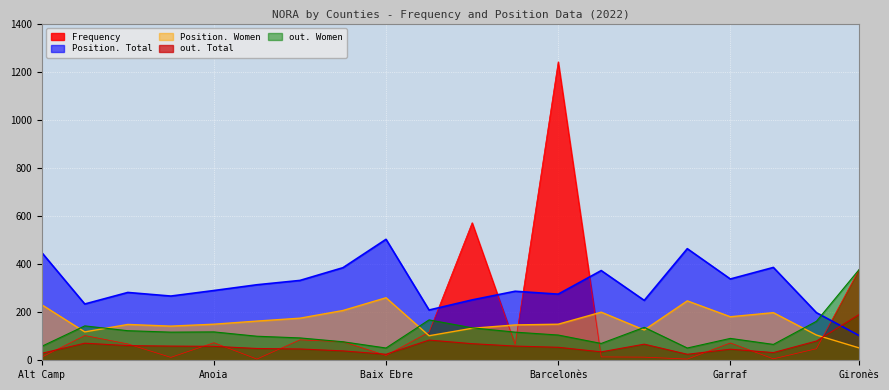

What value does the Frequency series have at Garrotxa, to the nearest 50?

50